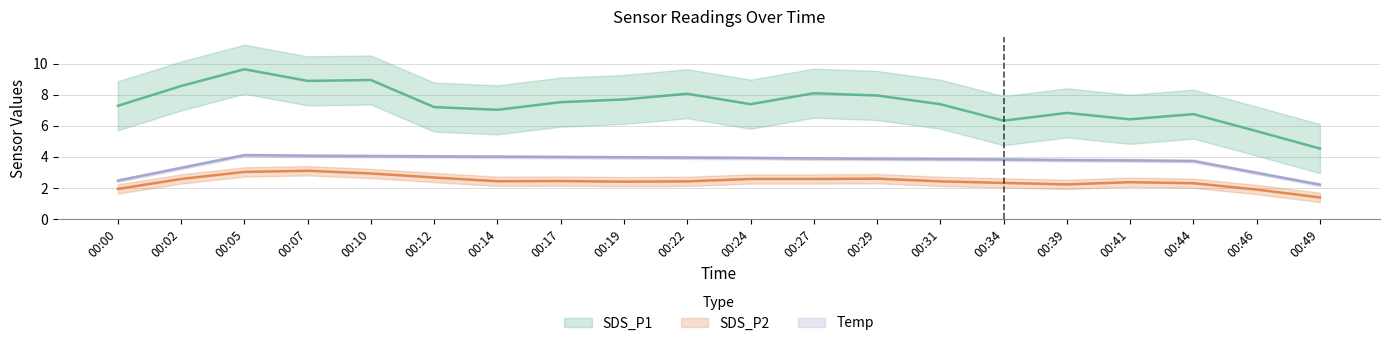

How many lines are shown in the chart?

3